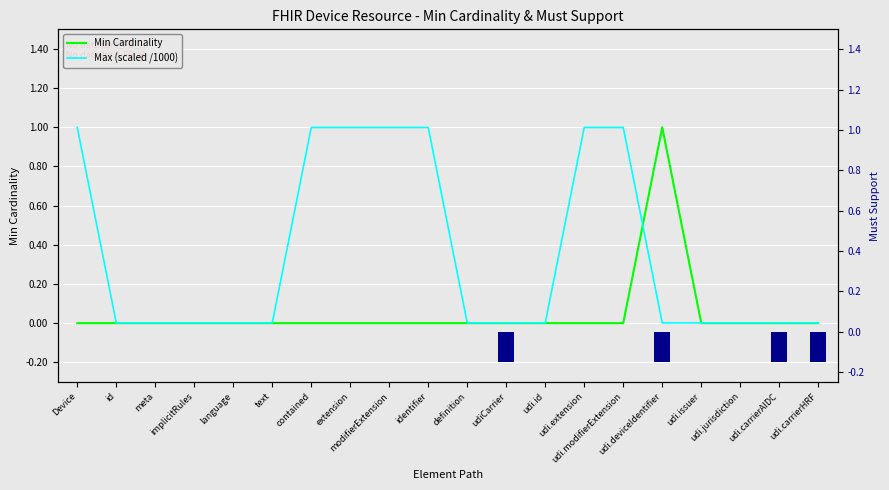

The Min Cardinality series shows 0.5 at udiCarrier. True or false?

False